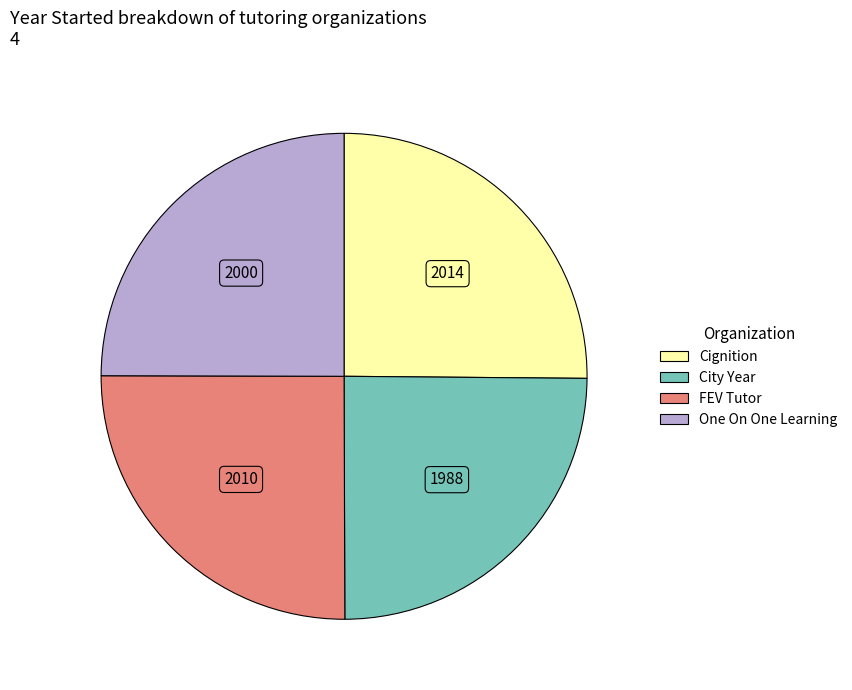

What is the ratio of the value at FEV Tutor to the value at City Year?

1.0